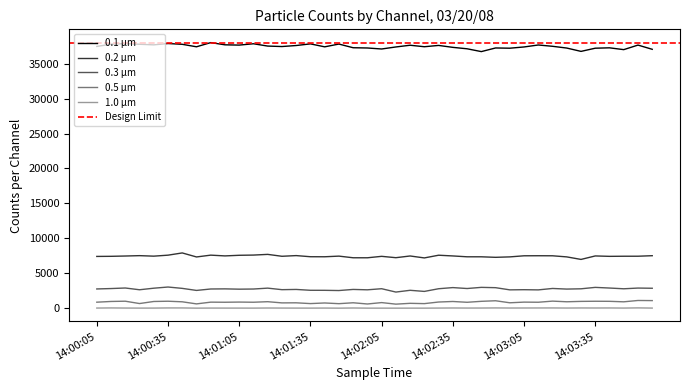

Rank the categories by 0.5 µm value from lowest to highest.

14:02:11, 14:01:59, 14:00:47, 14:01:47, 14:02:23, 14:01:35, 14:00:23, 14:02:17, 14:01:41, 14:01:23, 14:01:29, 14:02:59, 14:01:53, 14:02:05, 14:02:41, 14:00:59, 14:03:11, 14:01:11, 14:00:05, 14:00:53, 14:03:05, 14:01:05, 14:02:29, 14:03:47, 14:00:41, 14:03:23, 14:01:17, 14:00:29, 14:02:35, 14:00:11, 14:03:29, 14:02:47, 14:03:41, 14:03:35, 14:00:35, 14:00:17, 14:03:17, 14:02:53, 14:03:59, 14:03:53